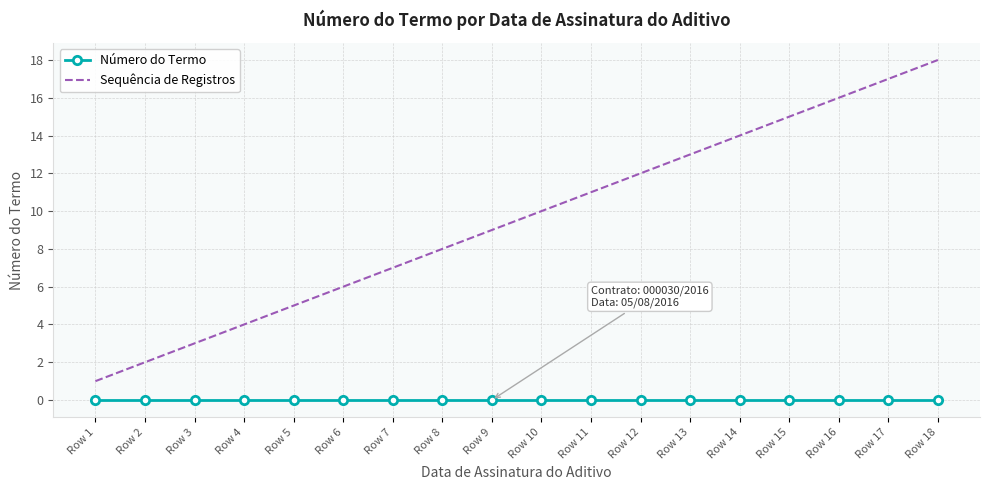

What is the difference between the maximum and minimum values in the Sequência de Registros series?

17